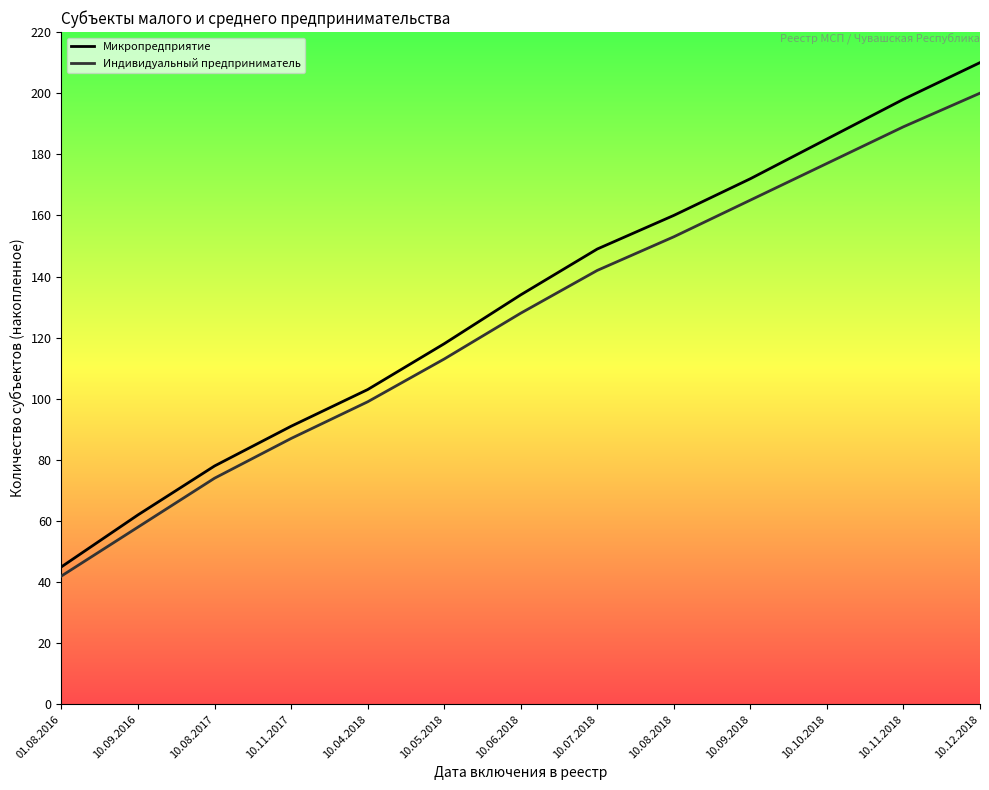

What is the sum of the Индивидуальный предприниматель values at 10.09.2016 and 10.11.2017?

145